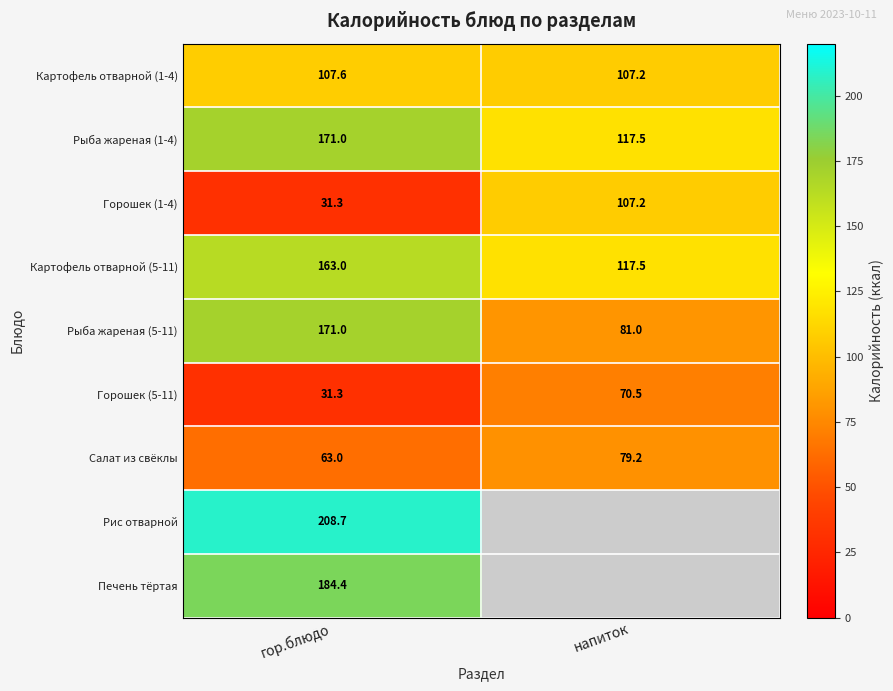

What is the sum of the Горошек (1-4) values at напиток and гор.блюдо?

138.5